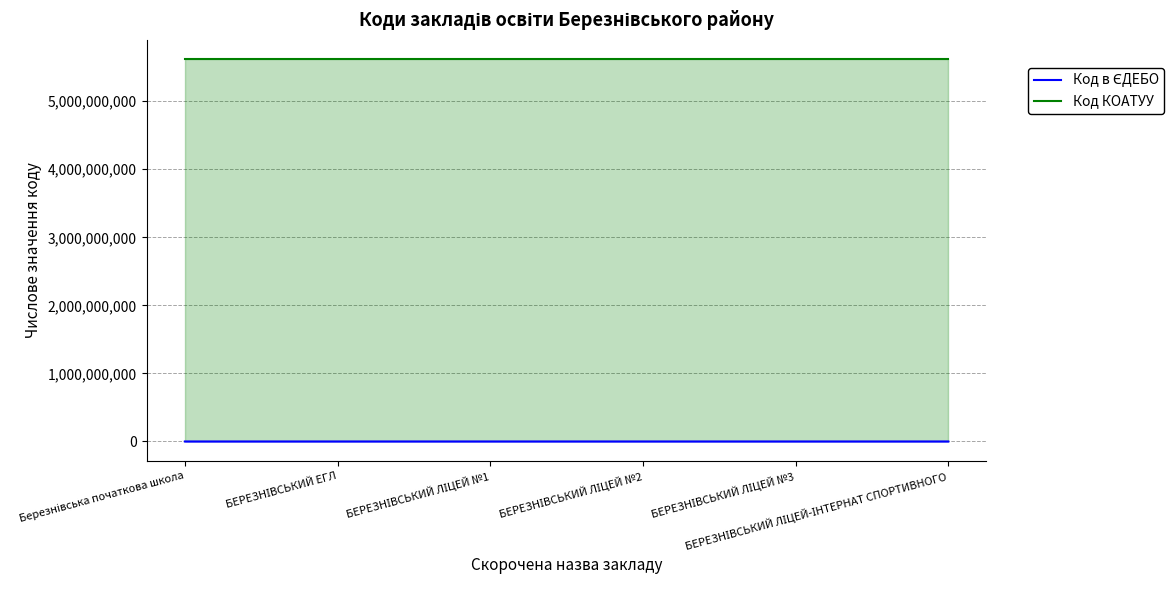

What are all the series names shown in the legend?

Код в ЄДЕБО, Код КОАТУУ